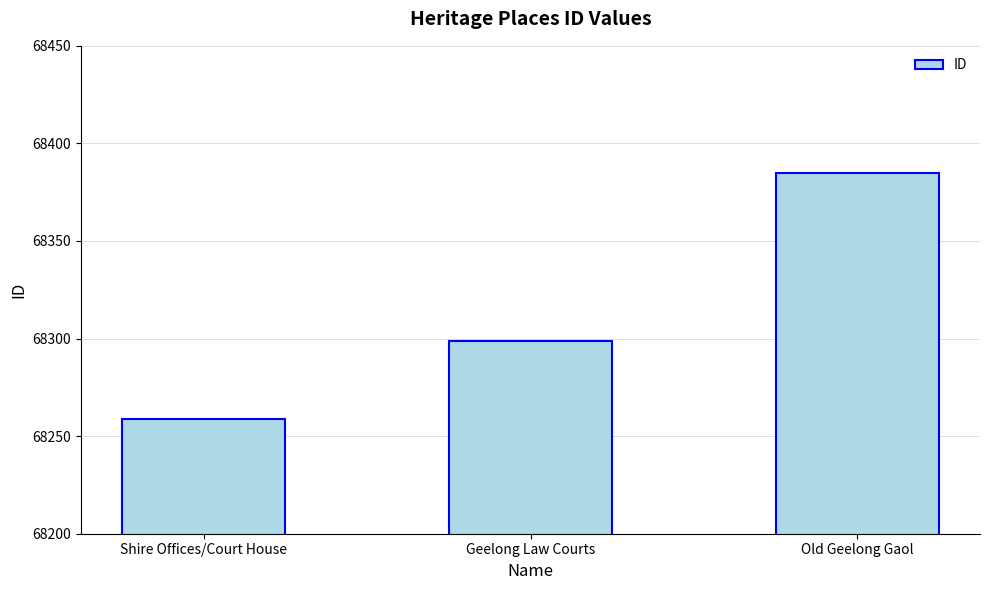

How many values are below 68299?

1